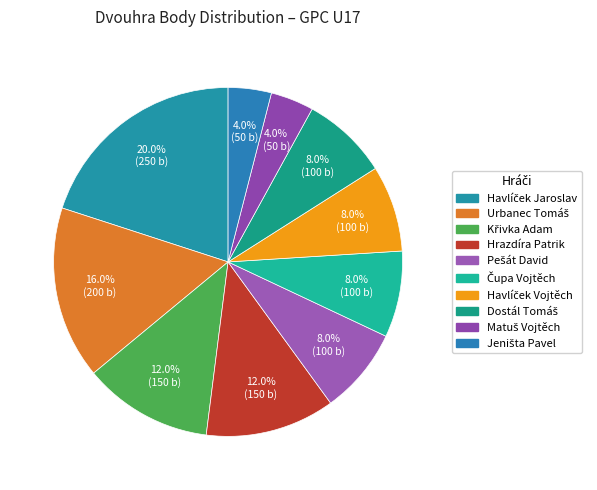

Does Jeništa Pavel account for over 50% of the chart?

No